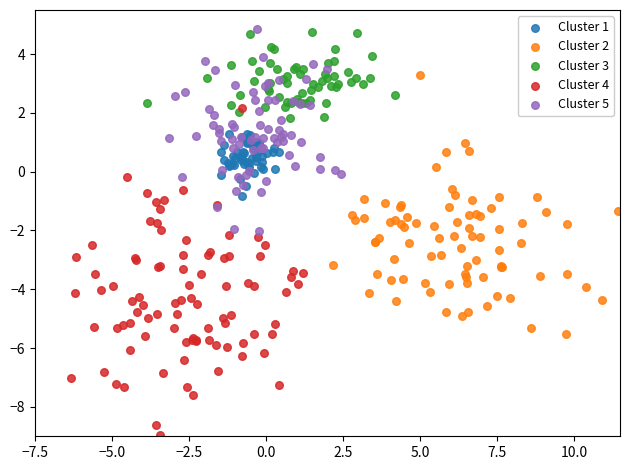

Which series has the largest Y range (max minus min)?

Cluster 4